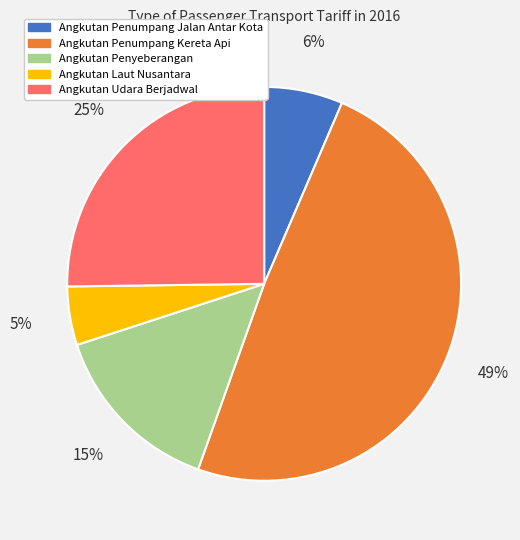

What is the largest slice in the pie chart?

Angkutan Penumpang Kereta Api